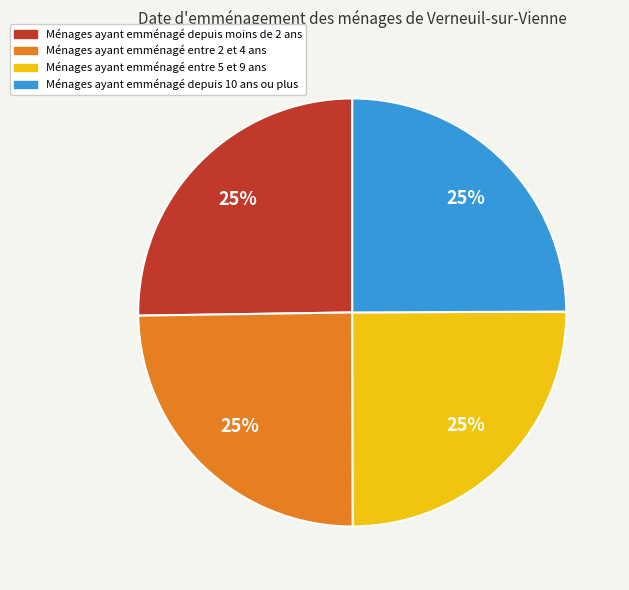

To the nearest percent, what is the average slice percentage?

25%